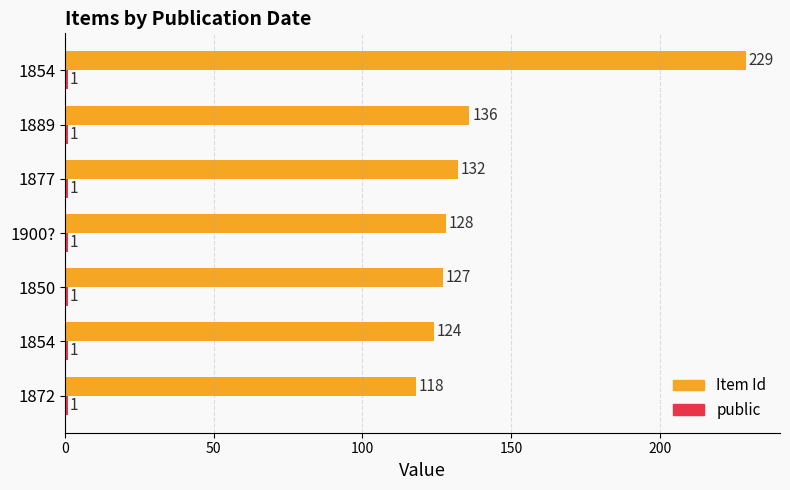

List the series in order of their overall mean, lowest first.

public, Item Id